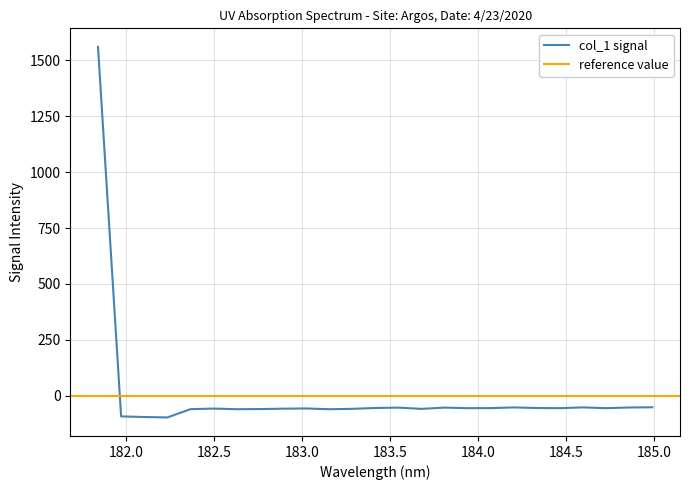

What is the minimum value shown in the chart?

-97.3